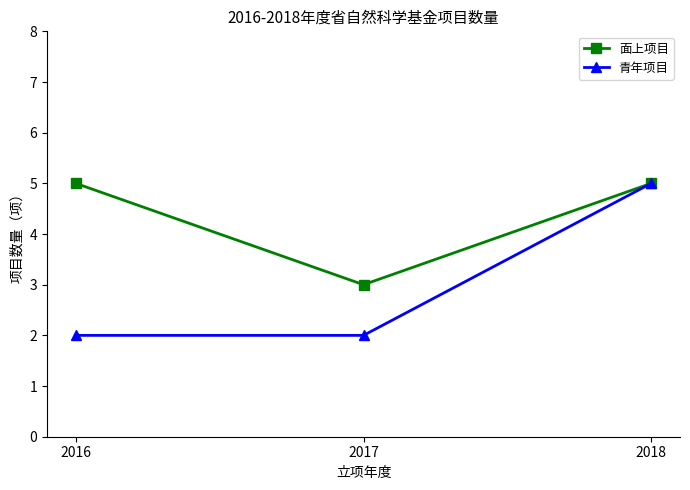

At which category is the sum across all series the highest?

2018